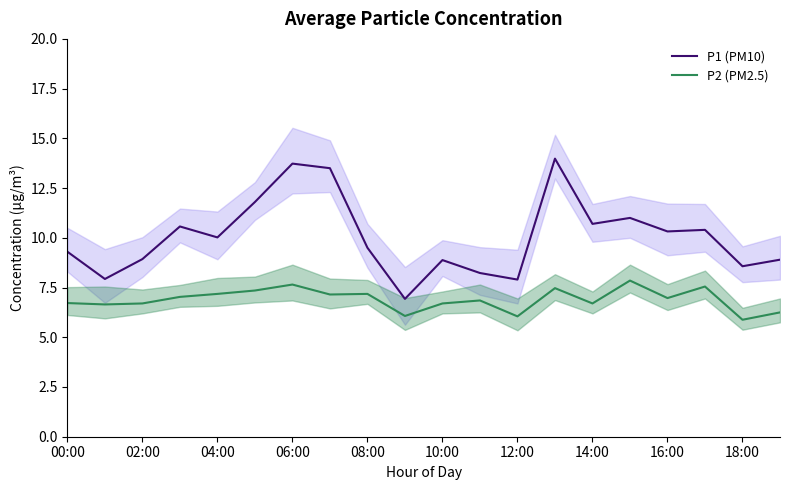

What is the maximum value shown in the chart?

14.0